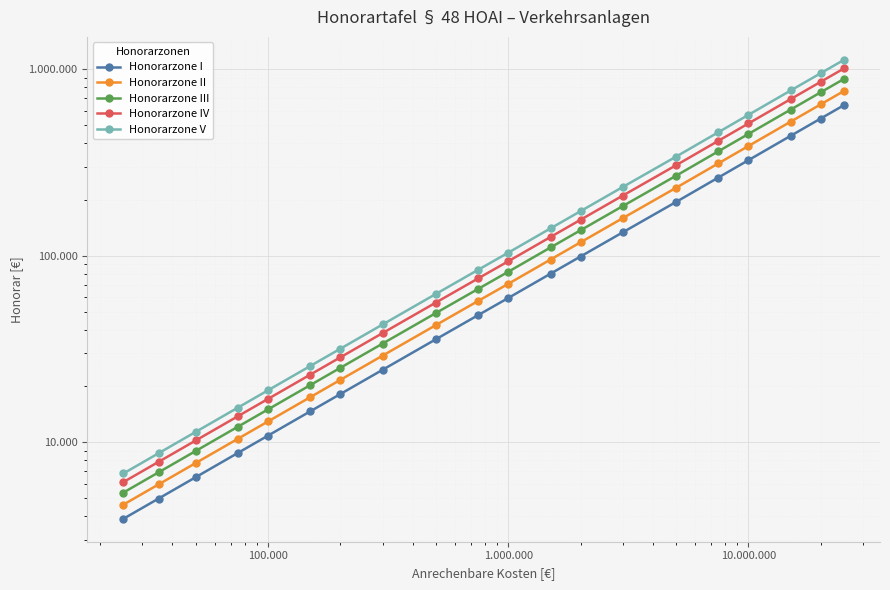

True or false: Honorarzone IV and Honorarzone V intersect in this chart.

False